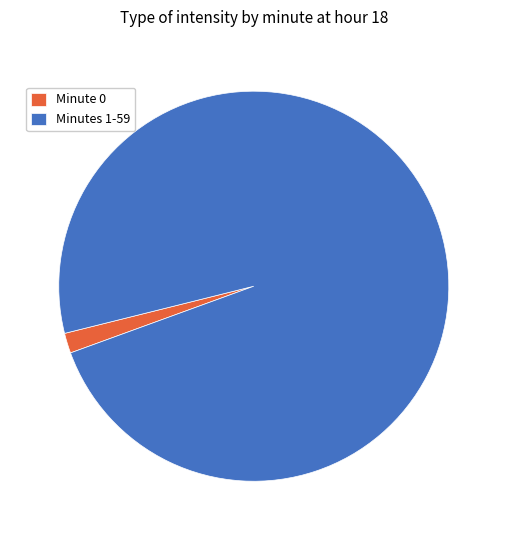

Is the sum of Minute 0 and Minutes 1-59 greater than half?

Yes